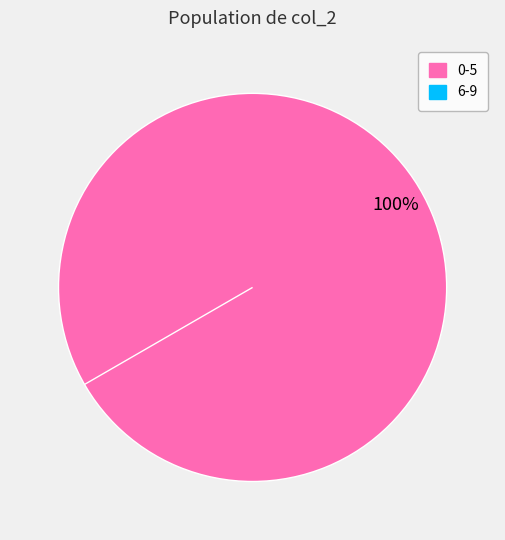

Rank the categories by value from highest to lowest.

0-5, 6-9